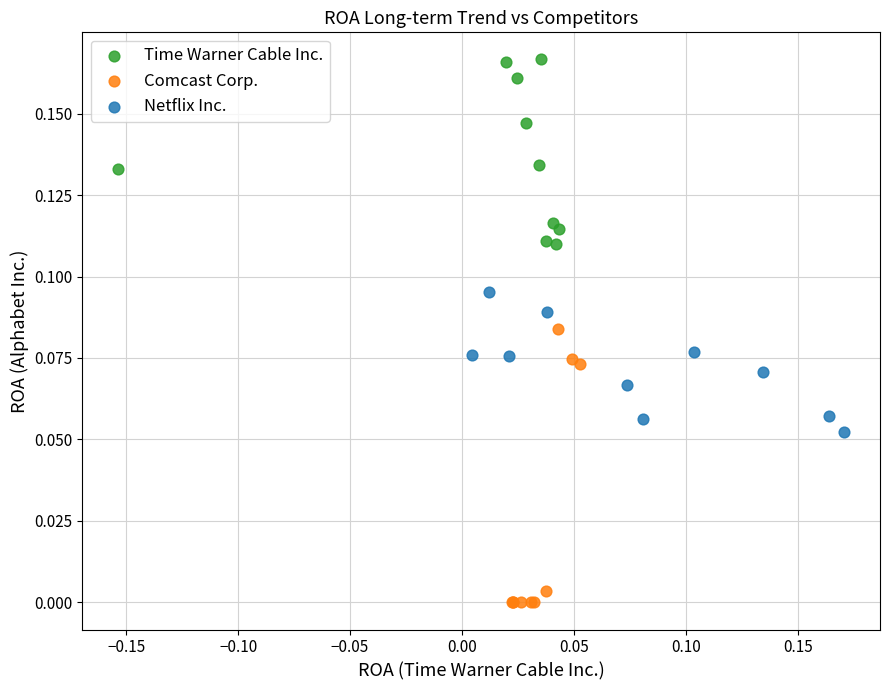

Which series contains the highest Y value?

Time Warner Cable Inc.